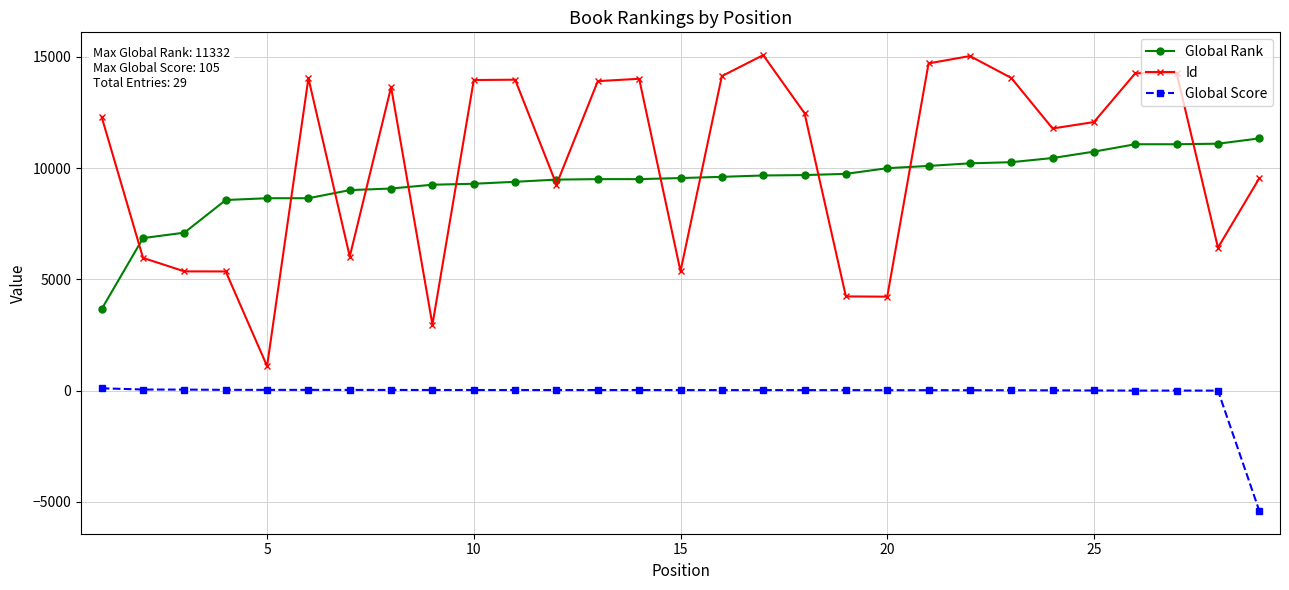

Which series has the largest total across all categories?

Id